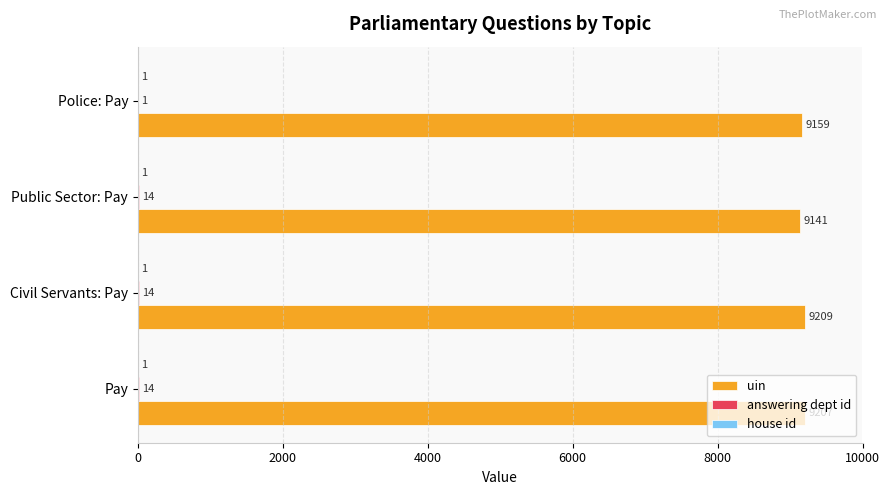

What is the greatest value displayed?

9209